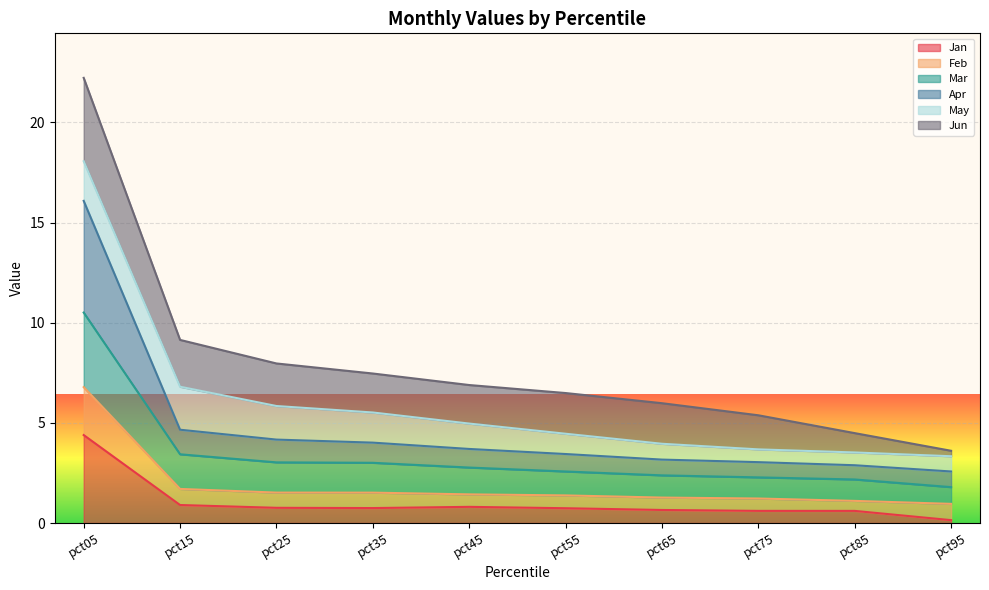

At which category is the sum across all series the highest?

pct05